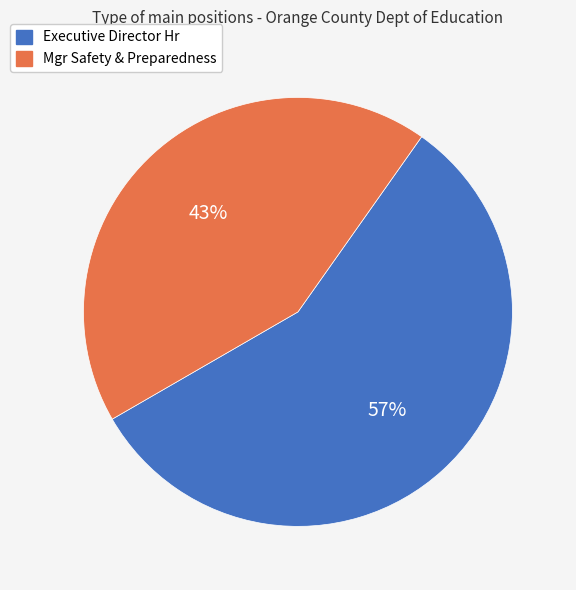

Do Executive Director Hr and Mgr Safety & Preparedness together represent more than half of the pie?

Yes